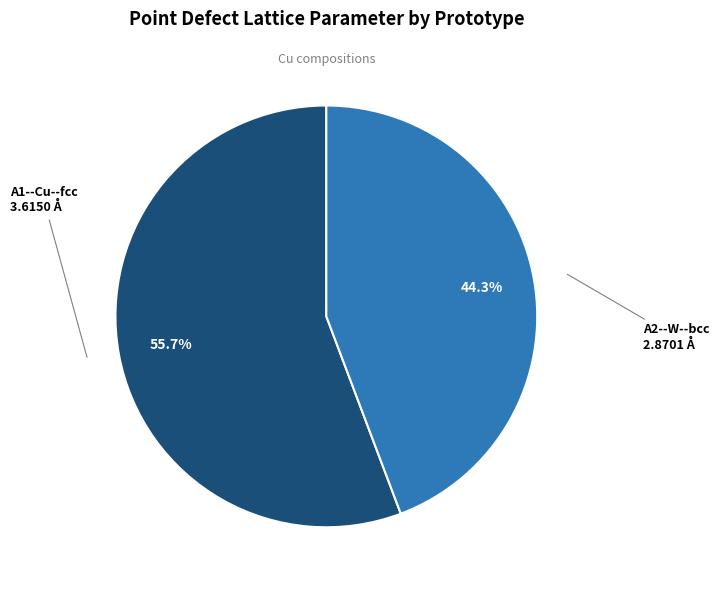

Does any single category account for the majority?

Yes